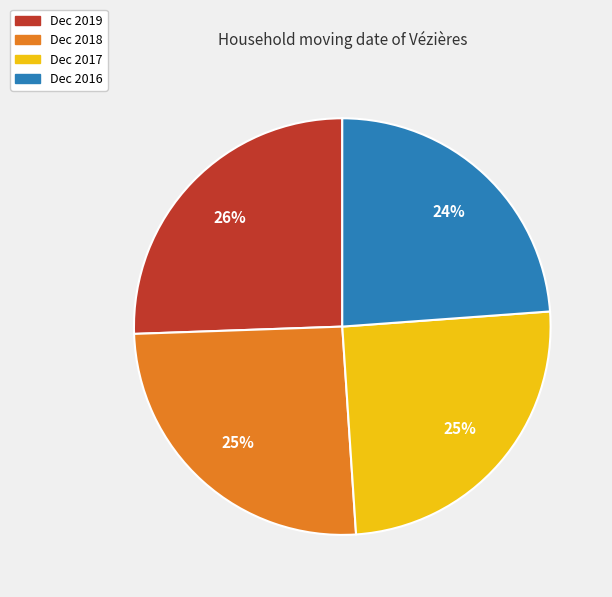

The Dec 2019 slice represents 26% of the pie. True or false?

True